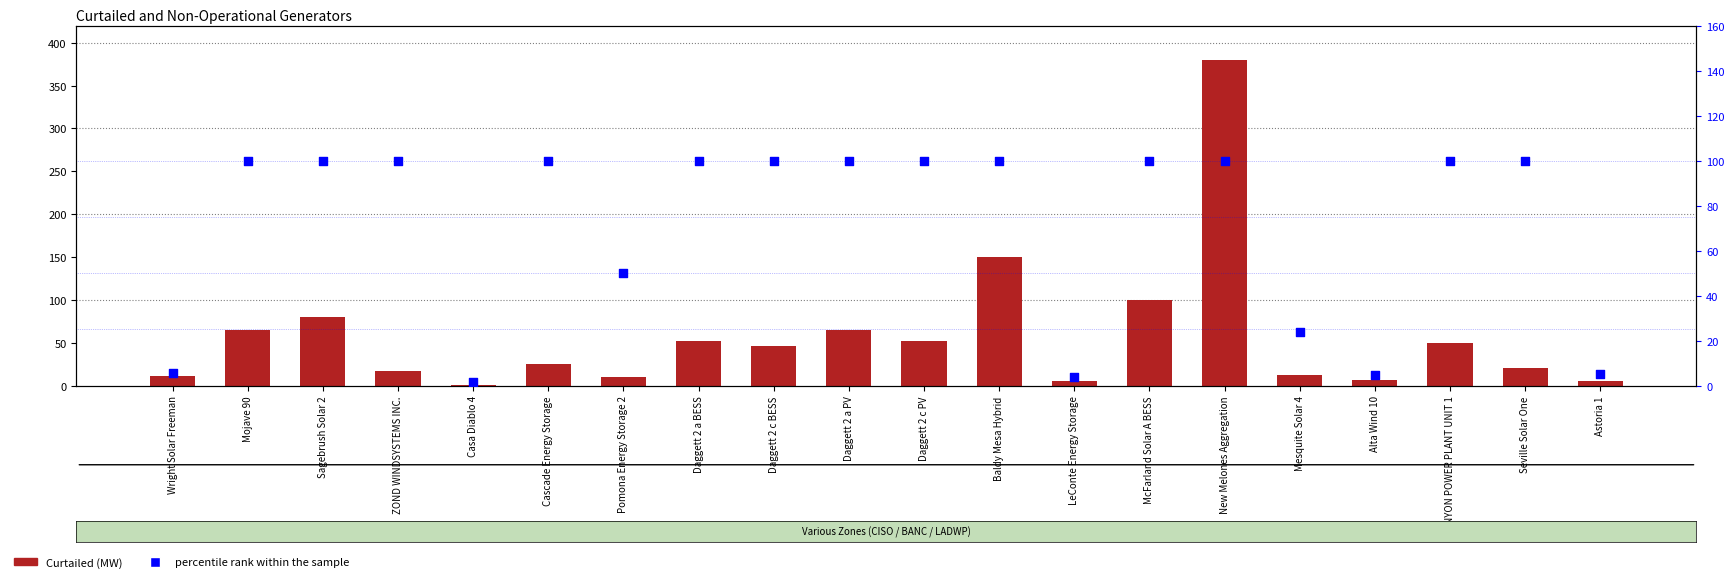

What are all the series names shown in the legend?

Curtailed (MW), percentile rank within the sample